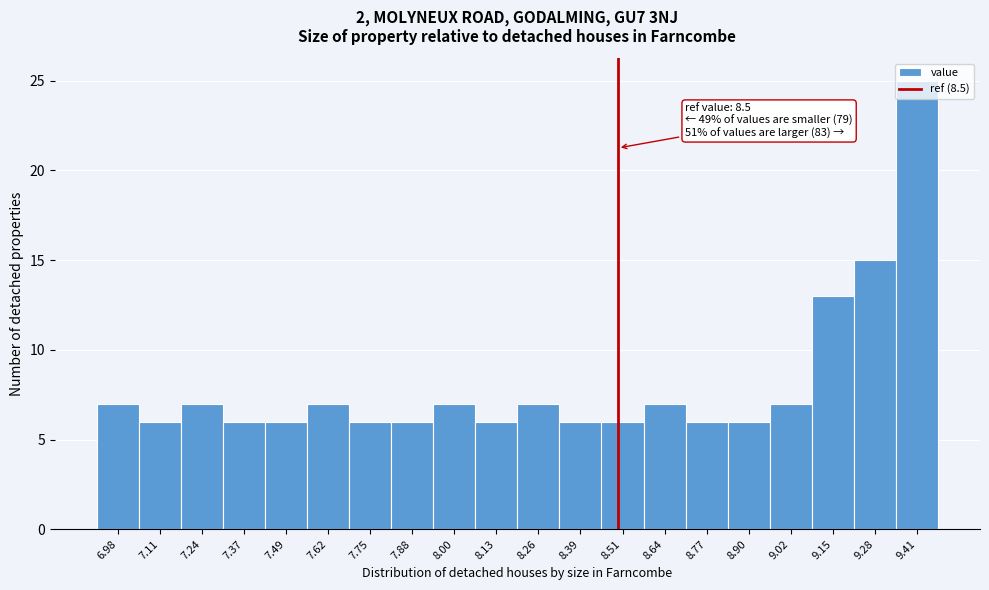

Which range on the x-axis has the tallest bar?

9.34 to 9.48